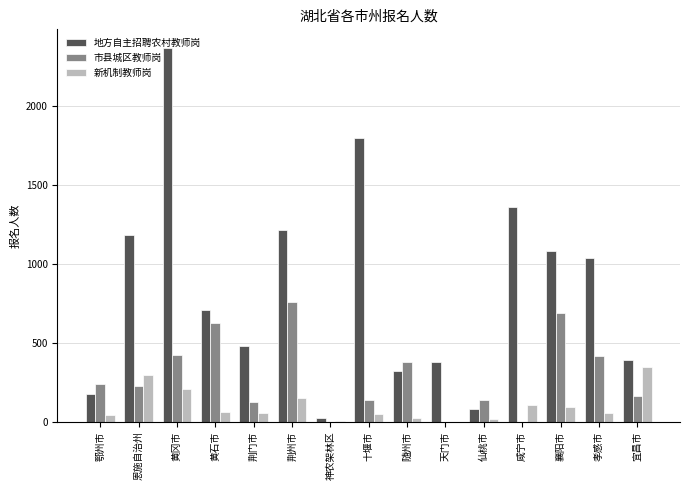

Which series changed the most between 神农架林区 and 宜昌市?

地方自主招聘农村教师岗